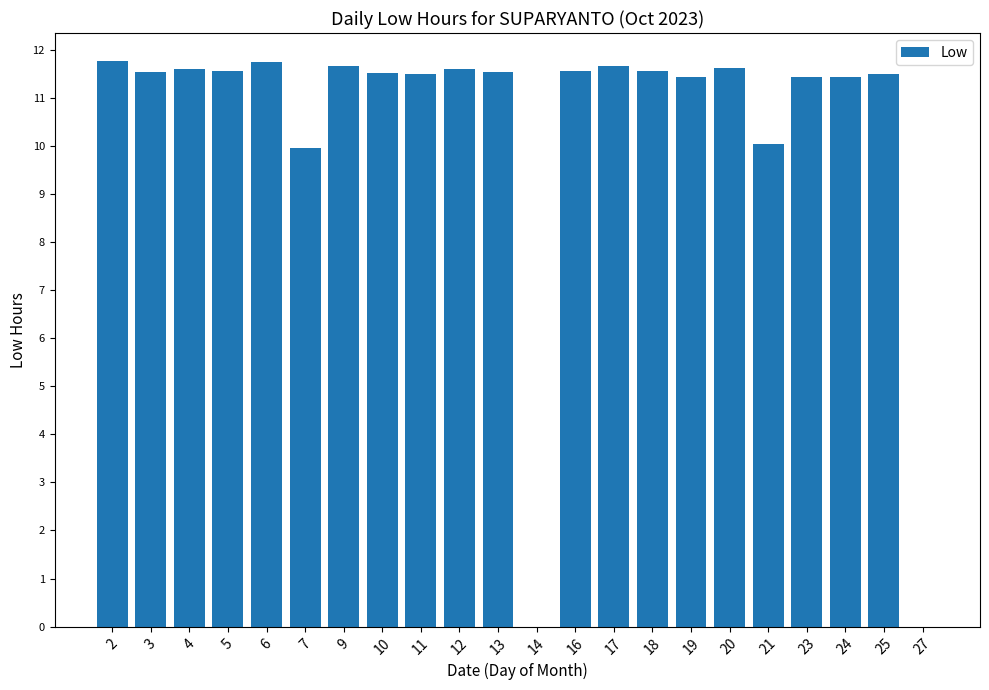

What is the sum of all values?

228.2